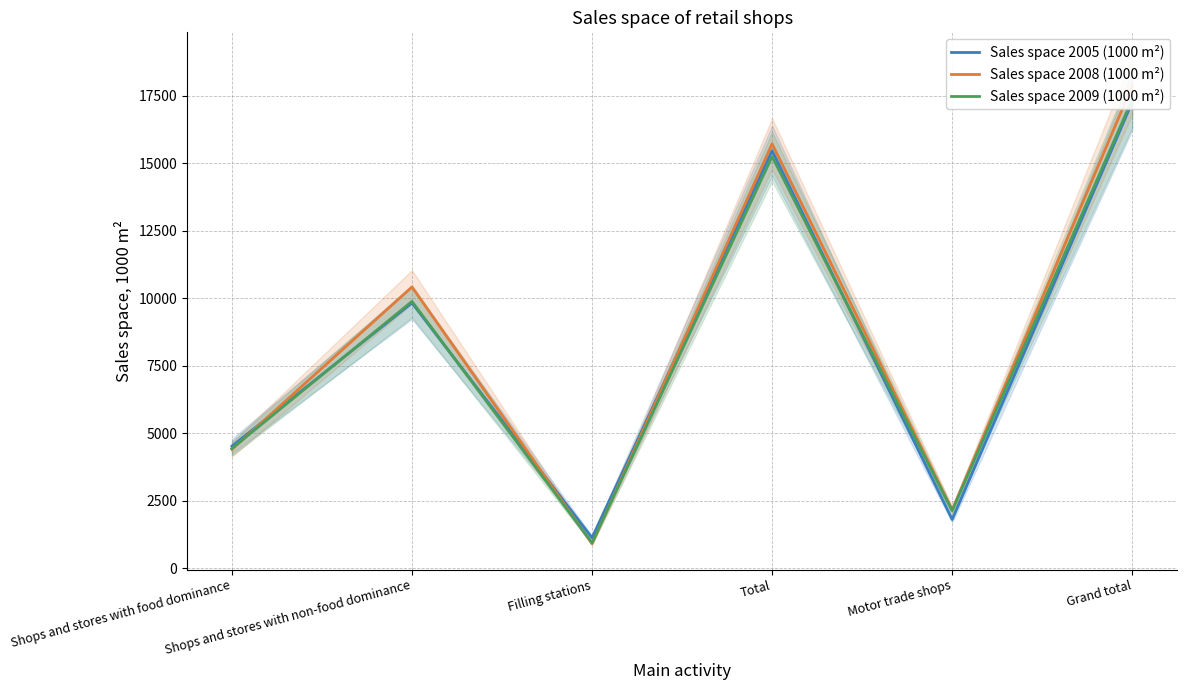

Which series changed the most between Motor trade shops and Grand total?

Sales space 2008 (1000 m²)